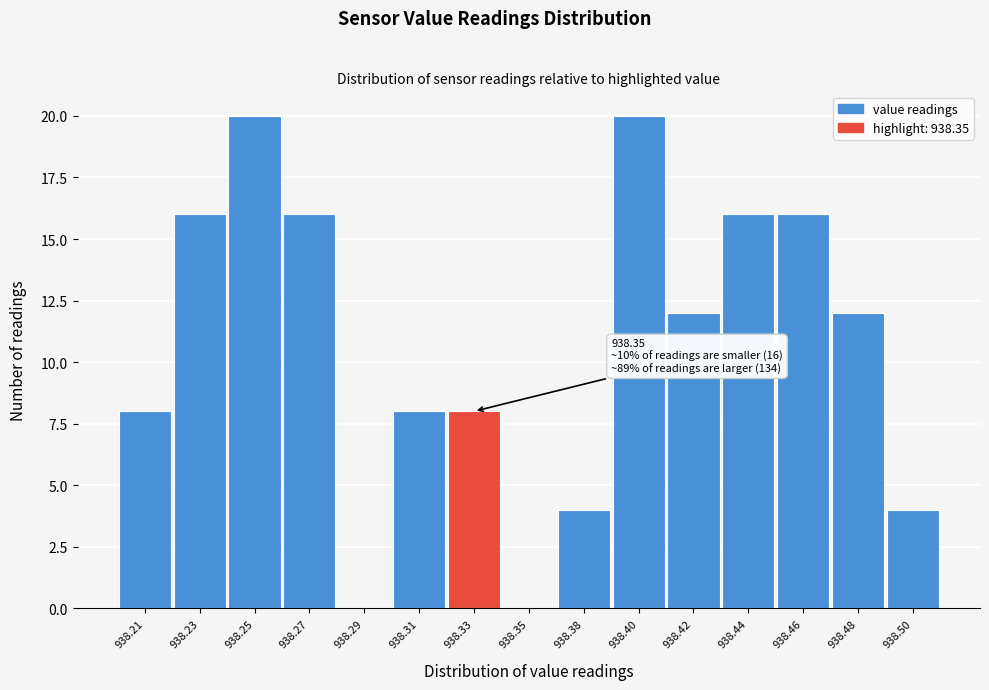

Reading right to left, what are all the values shown in this chart?

938.50=4	938.48=12	938.46=16	938.44=16	938.42=12	938.40=20	938.38=4	938.35=0	938.33=8	938.31=8	938.29=0	938.27=16	938.25=20	938.23=16	938.21=8